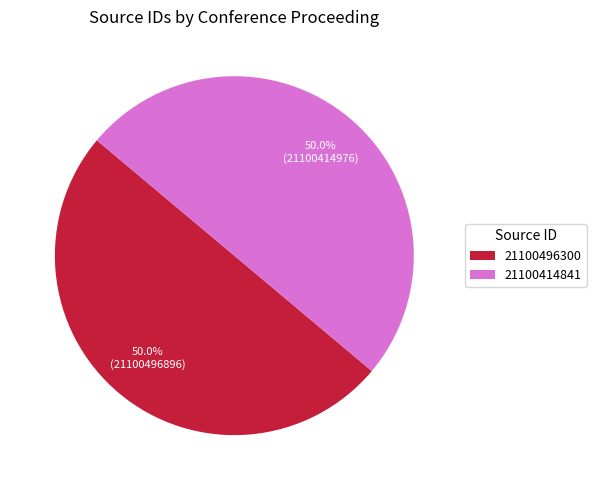

What percentage is NOT represented by 21100496300?

50.0%